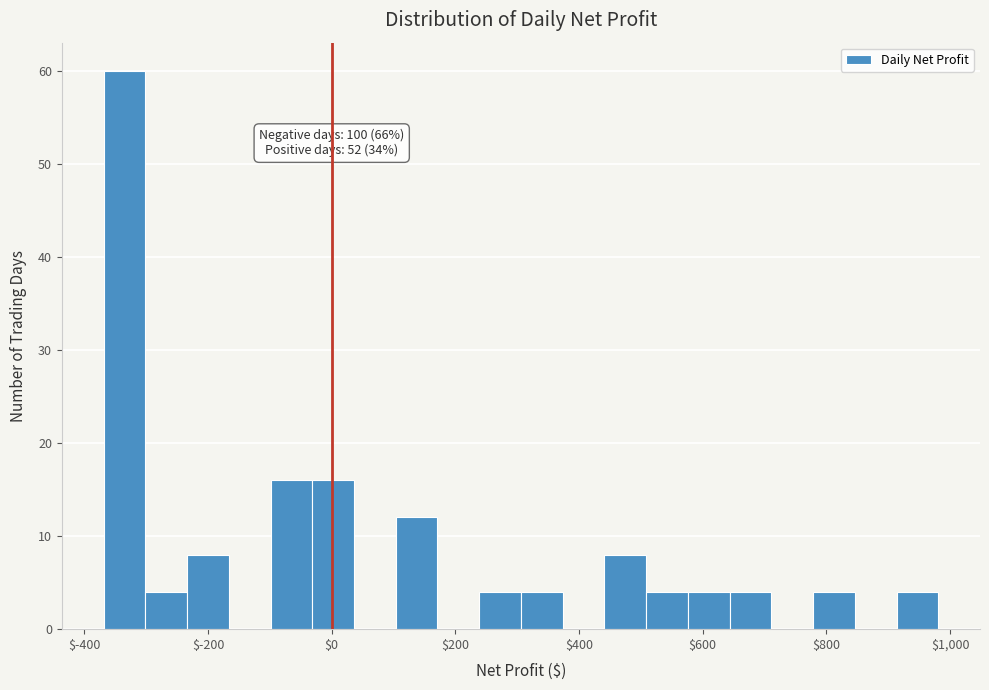

Read against the x-axis, roughly where is the centre of the tallest bar?

-340